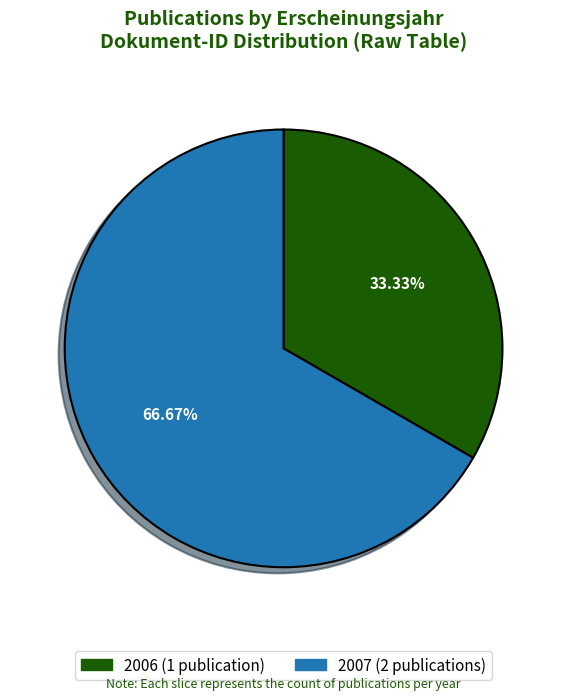

Is there any slice that represents more than half of the pie?

Yes